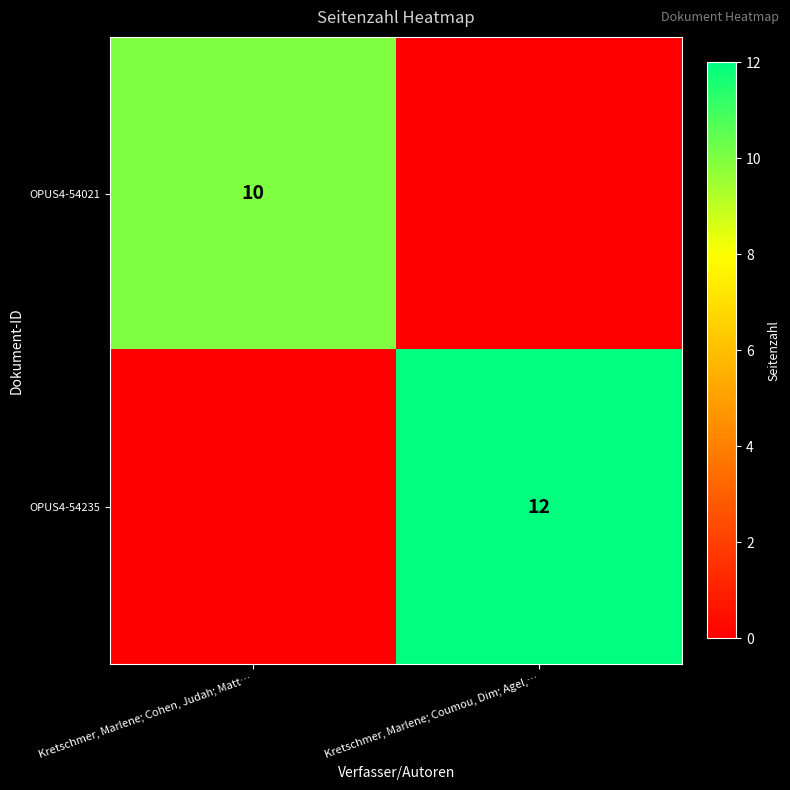

The value of OPUS4-54235 at Kretschmer, Marlene; Coumou, Dim; Agel,… is 20. True or false?

False